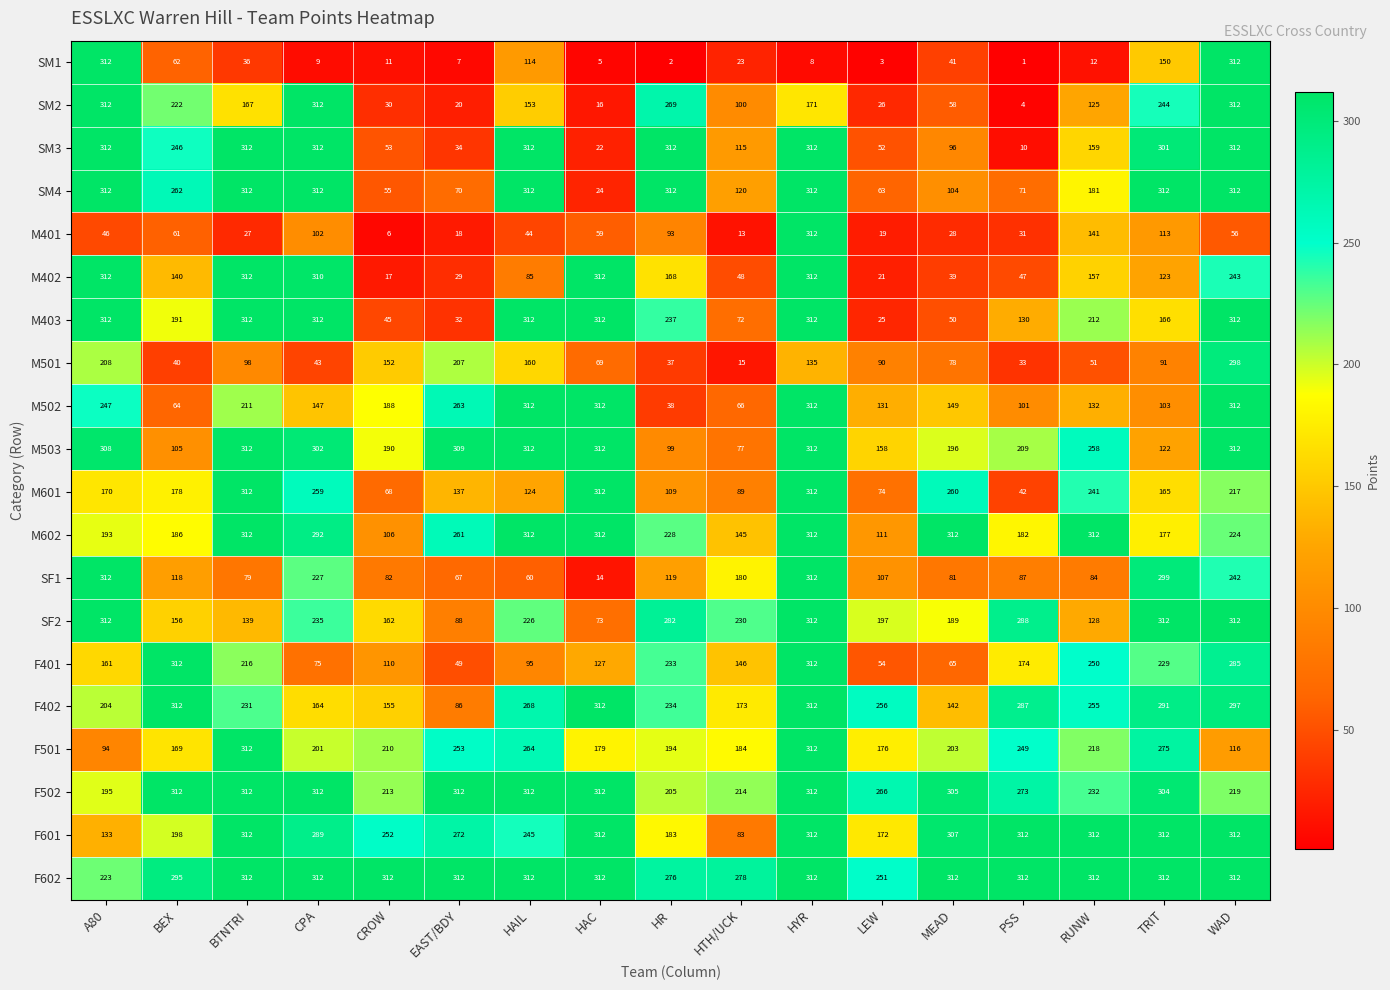

Where is SF2 nearest to the value 192?

MEAD